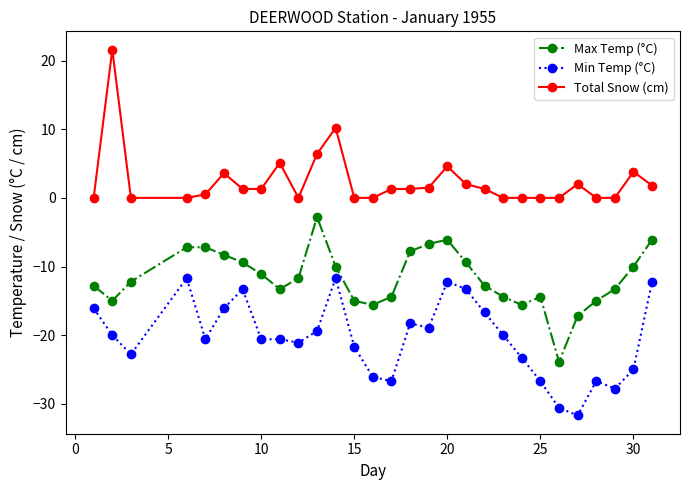

What is the value of the Max Temp (°C) point at the 8th from the left?

-11.1